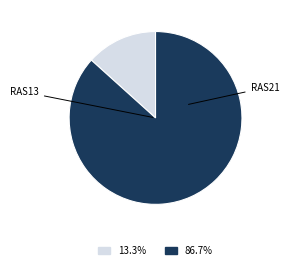

Is there a majority slice in this chart?

Yes